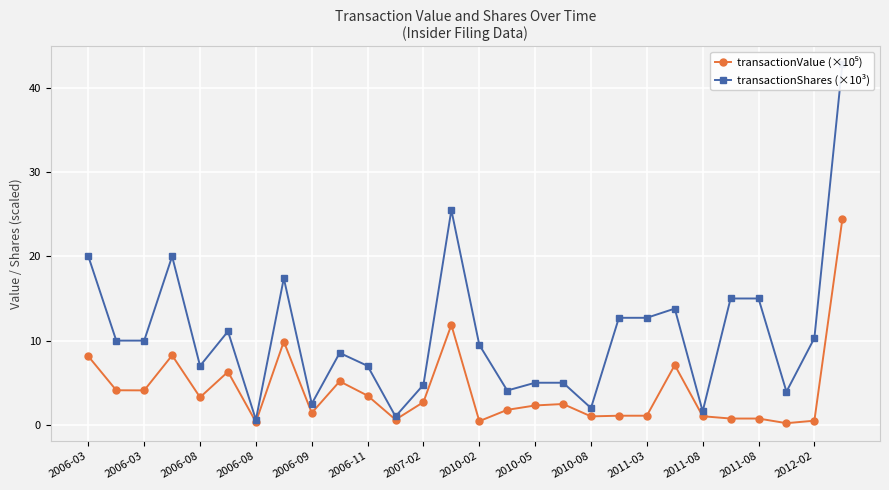

Which series has the largest range (max minus min)?

transactionShares (×10³)